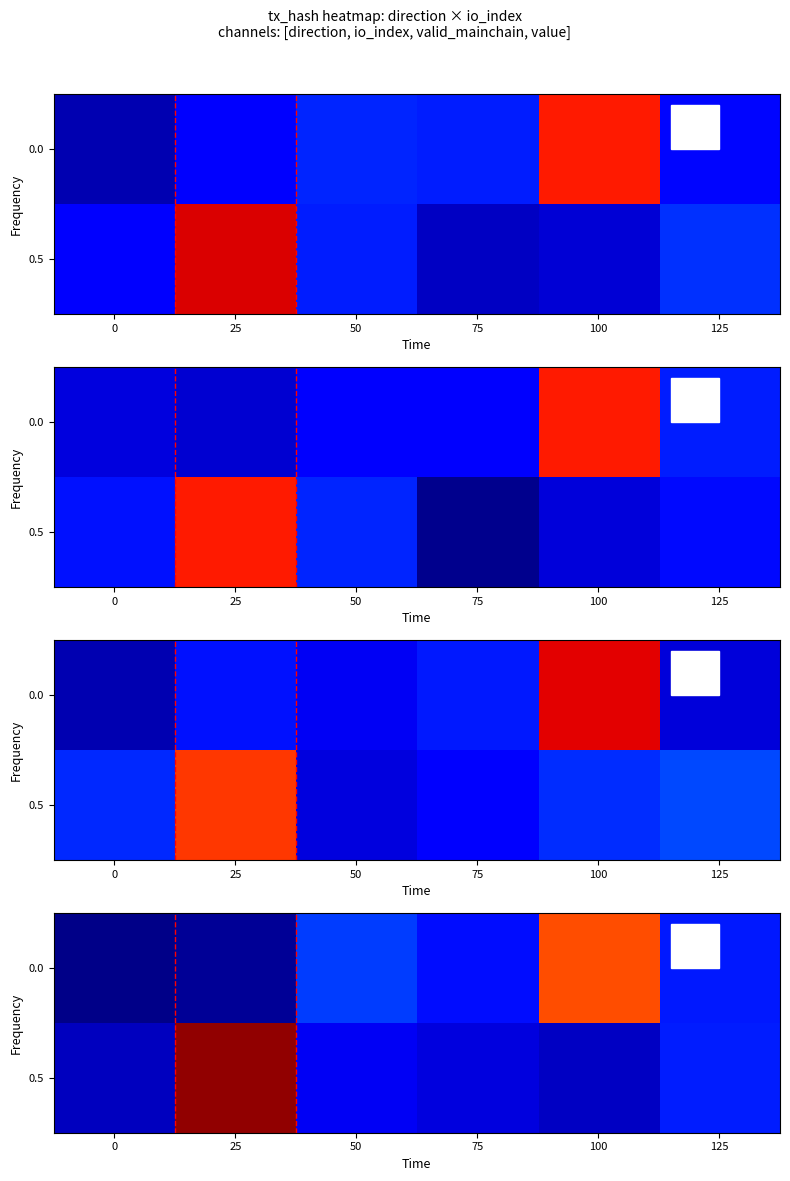

What is the sum of all 0.5 values?

16.8